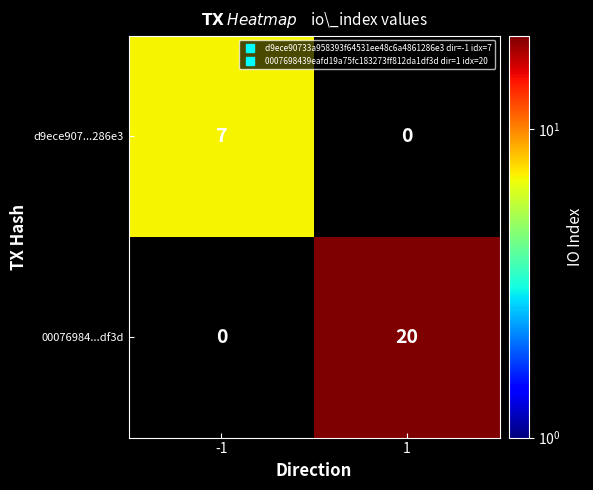

Count the number of data series in this chart.

2